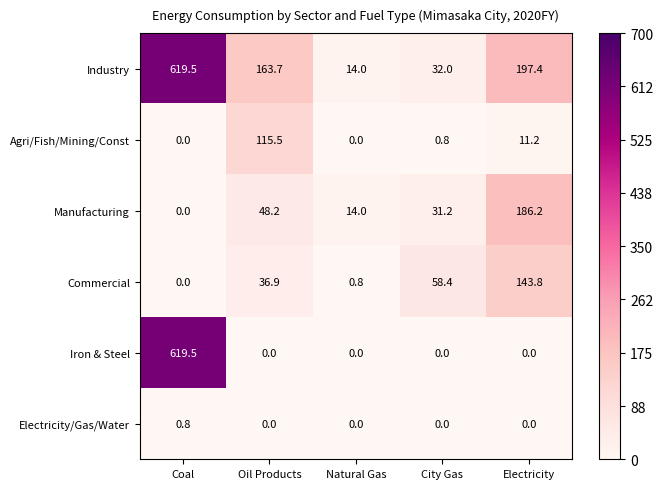

Rank the categories by Manufacturing value from highest to lowest.

Electricity, Oil Products, City Gas, Natural Gas, Coal